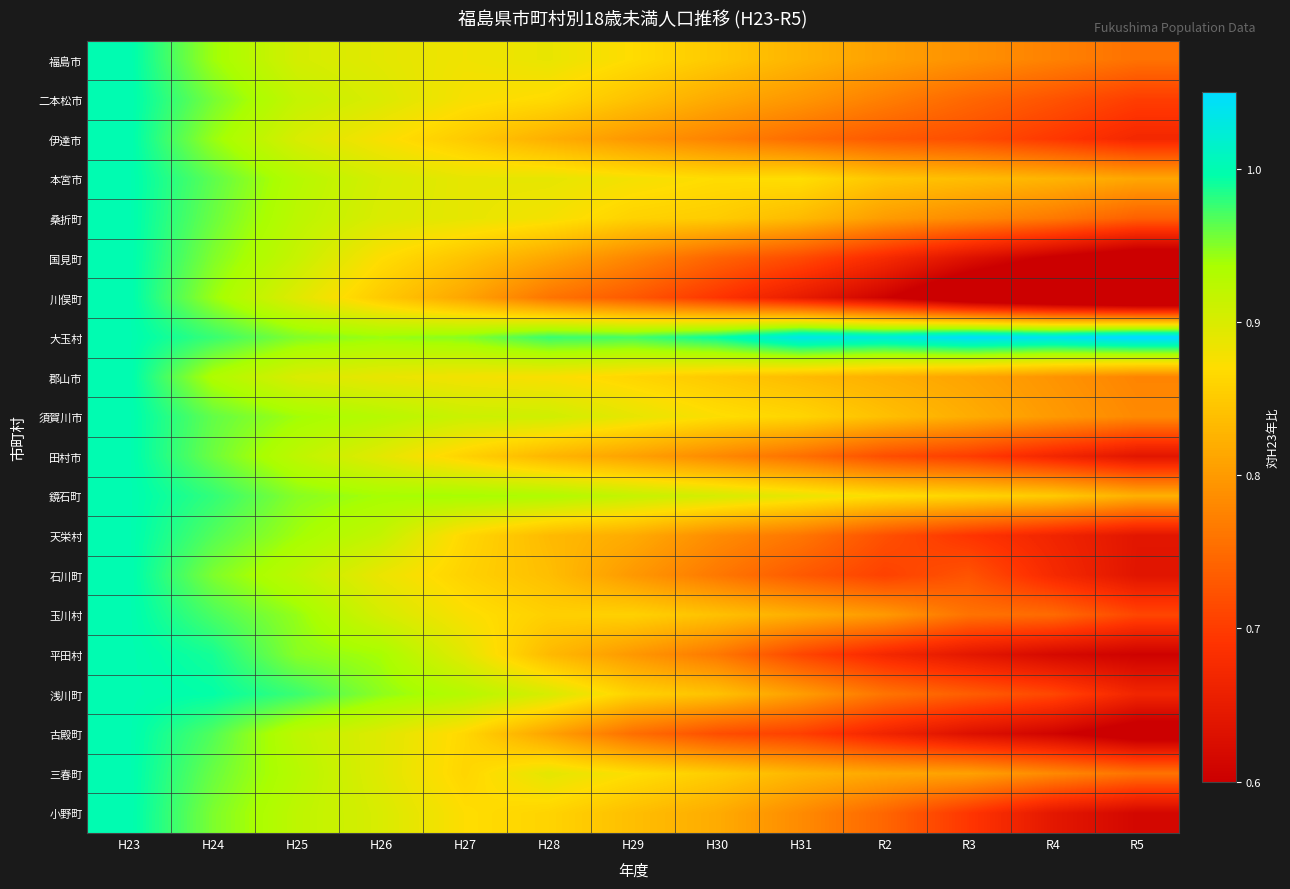

Reading right to left, what are all the values shown in this chart?

福島市: R5=0.8	R4=0.8	R3=0.8	R2=0.8	H31=0.8	H30=0.8	H29=0.9	H28=0.9	H27=0.9	H26=0.9	H25=0.9	H24=0.9	H23=1.0
二本松市: R5=0.7	R4=0.7	R3=0.7	R2=0.8	H31=0.8	H30=0.8	H29=0.8	H28=0.9	H27=0.9	H26=0.9	H25=0.9	H24=1.0	H23=1.0
伊達市: R5=0.7	R4=0.7	R3=0.7	R2=0.7	H31=0.8	H30=0.8	H29=0.8	H28=0.8	H27=0.9	H26=0.9	H25=0.9	H24=0.9	H23=1.0
本宮市: R5=0.8	R4=0.8	R3=0.8	R2=0.8	H31=0.9	H30=0.9	H29=0.9	H28=0.9	H27=0.9	H26=0.9	H25=0.9	H24=1.0	H23=1.0
桑折町: R5=0.7	R4=0.8	R3=0.8	R2=0.8	H31=0.8	H30=0.9	H29=0.9	H28=0.9	H27=0.9	H26=0.9	H25=0.9	H24=1.0	H23=1.0
国見町: R5=0.6	R4=0.6	R3=0.6	R2=0.7	H31=0.7	H30=0.7	H29=0.8	H28=0.8	H27=0.8	H26=0.9	H25=0.9	H24=1.0	H23=1.0
川俣町: R5=0.5	R4=0.5	R3=0.5	R2=0.6	H31=0.6	H30=0.7	H29=0.7	H28=0.8	H27=0.8	H26=0.9	H25=0.9	H24=0.9	H23=1.0
大玉村: R5=1.1	R4=1.0	R3=1.0	R2=1.0	H31=1.0	H30=1.0	H29=1.0	H28=1.0	H27=0.9	H26=0.9	H25=1.0	H24=1.0	H23=1.0
郡山市: R5=0.8	R4=0.8	R3=0.8	R2=0.8	H31=0.8	H30=0.8	H29=0.9	H28=0.9	H27=0.9	H26=0.9	H25=0.9	H24=0.9	H23=1.0
須賀川市: R5=0.8	R4=0.8	R3=0.8	R2=0.8	H31=0.9	H30=0.9	H29=0.9	H28=0.9	H27=0.9	H26=0.9	H25=0.9	H24=1.0	H23=1.0
田村市: R5=0.6	R4=0.7	R3=0.7	R2=0.7	H31=0.8	H30=0.8	H29=0.8	H28=0.8	H27=0.9	H26=0.9	H25=0.9	H24=1.0	H23=1.0
鏡石町: R5=0.8	R4=0.9	R3=0.9	R2=0.9	H31=0.9	H30=0.9	H29=0.9	H28=0.9	H27=0.9	H26=0.9	H25=0.9	H24=1.0	H23=1.0
天栄村: R5=0.6	R4=0.7	R3=0.7	R2=0.7	H31=0.8	H30=0.8	H29=0.8	H28=0.8	H27=0.9	H26=0.9	H25=0.9	H24=1.0	H23=1.0
石川町: R5=0.6	R4=0.7	R3=0.7	R2=0.7	H31=0.7	H30=0.8	H29=0.8	H28=0.8	H27=0.9	H26=0.9	H25=0.9	H24=1.0	H23=1.0
玉川村: R5=0.7	R4=0.7	R3=0.8	R2=0.8	H31=0.8	H30=0.8	H29=0.9	H28=0.9	H27=0.9	H26=0.9	H25=0.9	H24=1.0	H23=1.0
平田村: R5=0.6	R4=0.6	R3=0.6	R2=0.7	H31=0.7	H30=0.8	H29=0.8	H28=0.8	H27=0.9	H26=0.9	H25=0.9	H24=1.0	H23=1.0
浅川町: R5=0.7	R4=0.7	R3=0.7	R2=0.8	H31=0.8	H30=0.8	H29=0.9	H28=0.9	H27=0.9	H26=0.9	H25=1.0	H24=1.0	H23=1.0
古殿町: R5=0.6	R4=0.6	R3=0.6	R2=0.7	H31=0.7	H30=0.7	H29=0.8	H28=0.8	H27=0.9	H26=0.9	H25=0.9	H24=1.0	H23=1.0
三春町: R5=0.8	R4=0.8	R3=0.8	R2=0.8	H31=0.8	H30=0.9	H29=0.9	H28=0.9	H27=0.9	H26=0.9	H25=0.9	H24=1.0	H23=1.0
小野町: R5=0.6	R4=0.6	R3=0.7	R2=0.7	H31=0.8	H30=0.8	H29=0.8	H28=0.9	H27=0.9	H26=0.9	H25=0.9	H24=1.0	H23=1.0